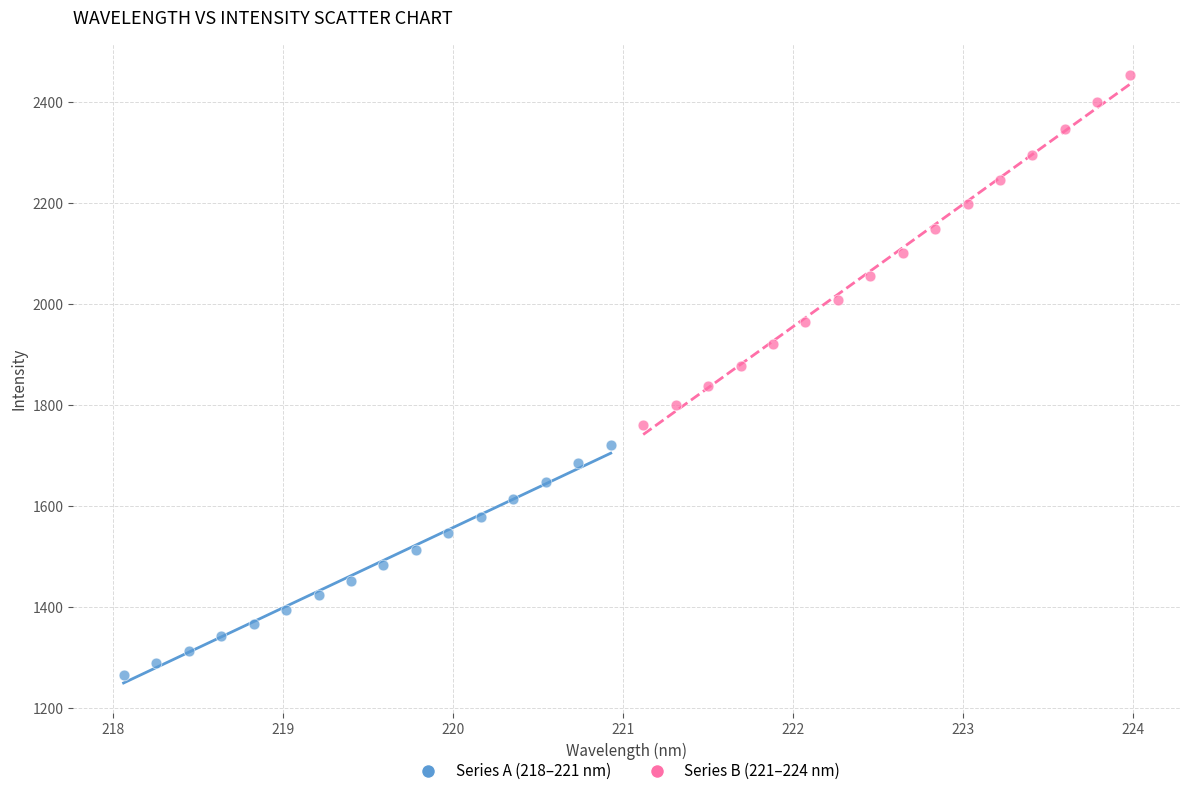

Which series has the largest Y range (max minus min)?

Series B (221–224 nm)